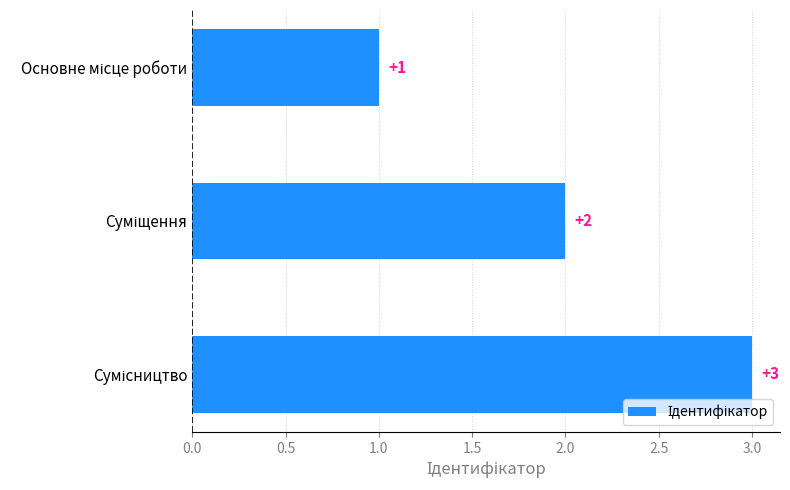

What is the value of the 3rd bar from the top?

3